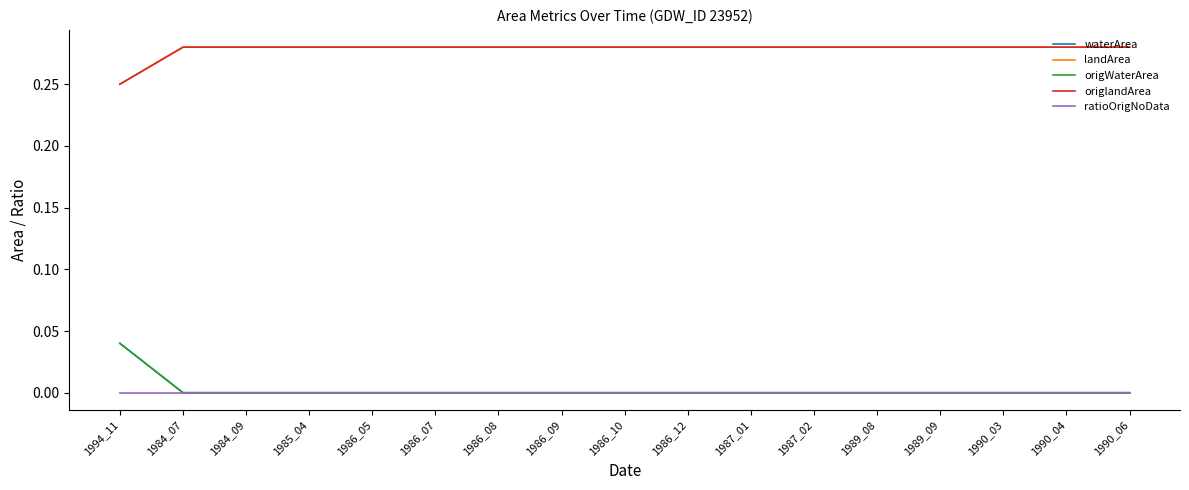

True or false: ratioOrigNoData and waterArea cross at least once.

False